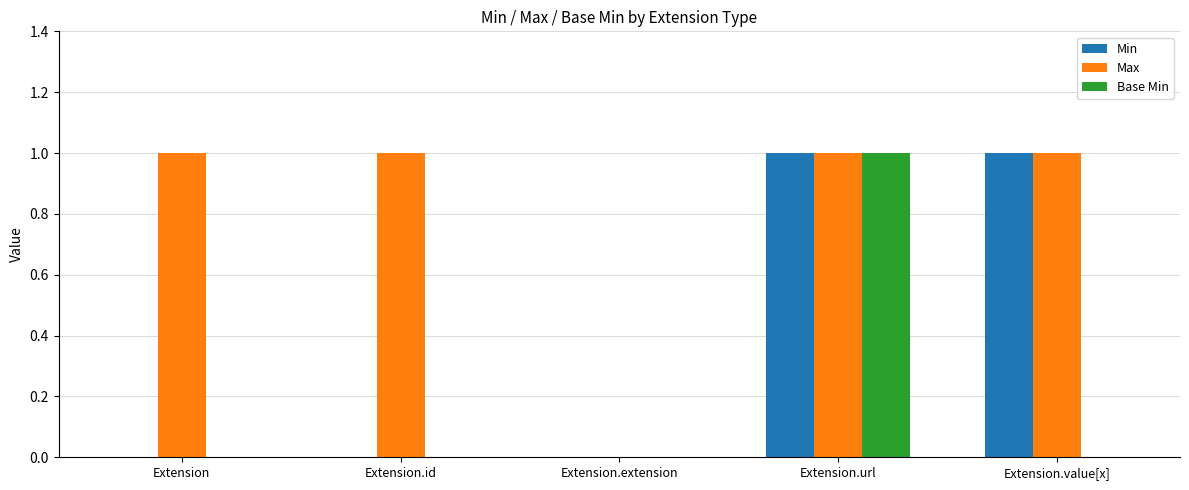

Which series has the largest total across all categories?

Max